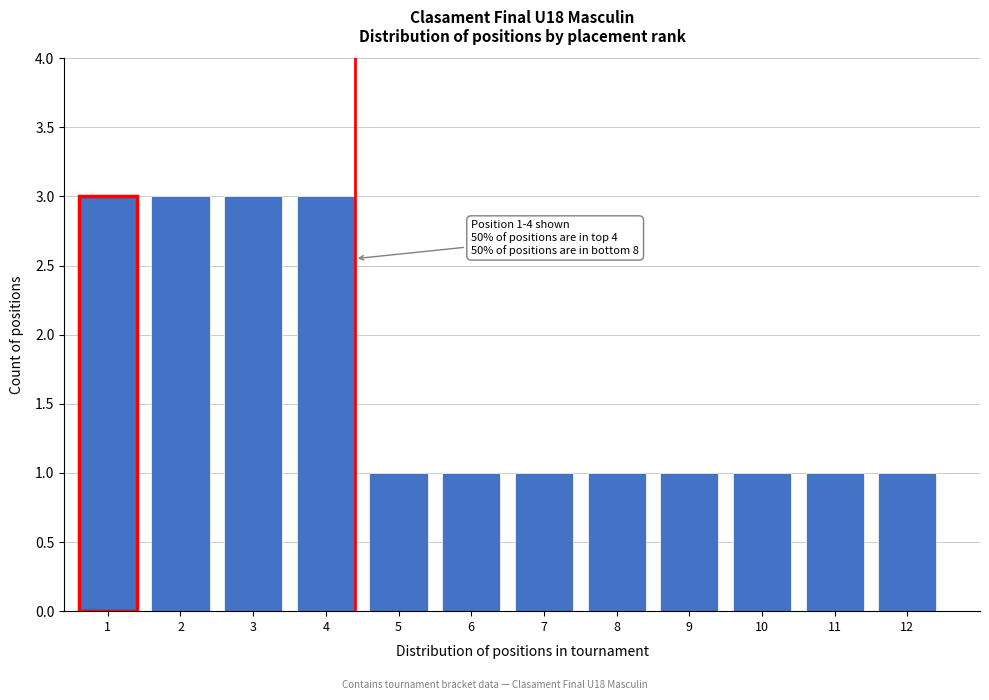

Reading left to right, list all the values displayed in this chart.

1=3	2=3	3=3	4=3	5=1	6=1	7=1	8=1	9=1	10=1	11=1	12=1